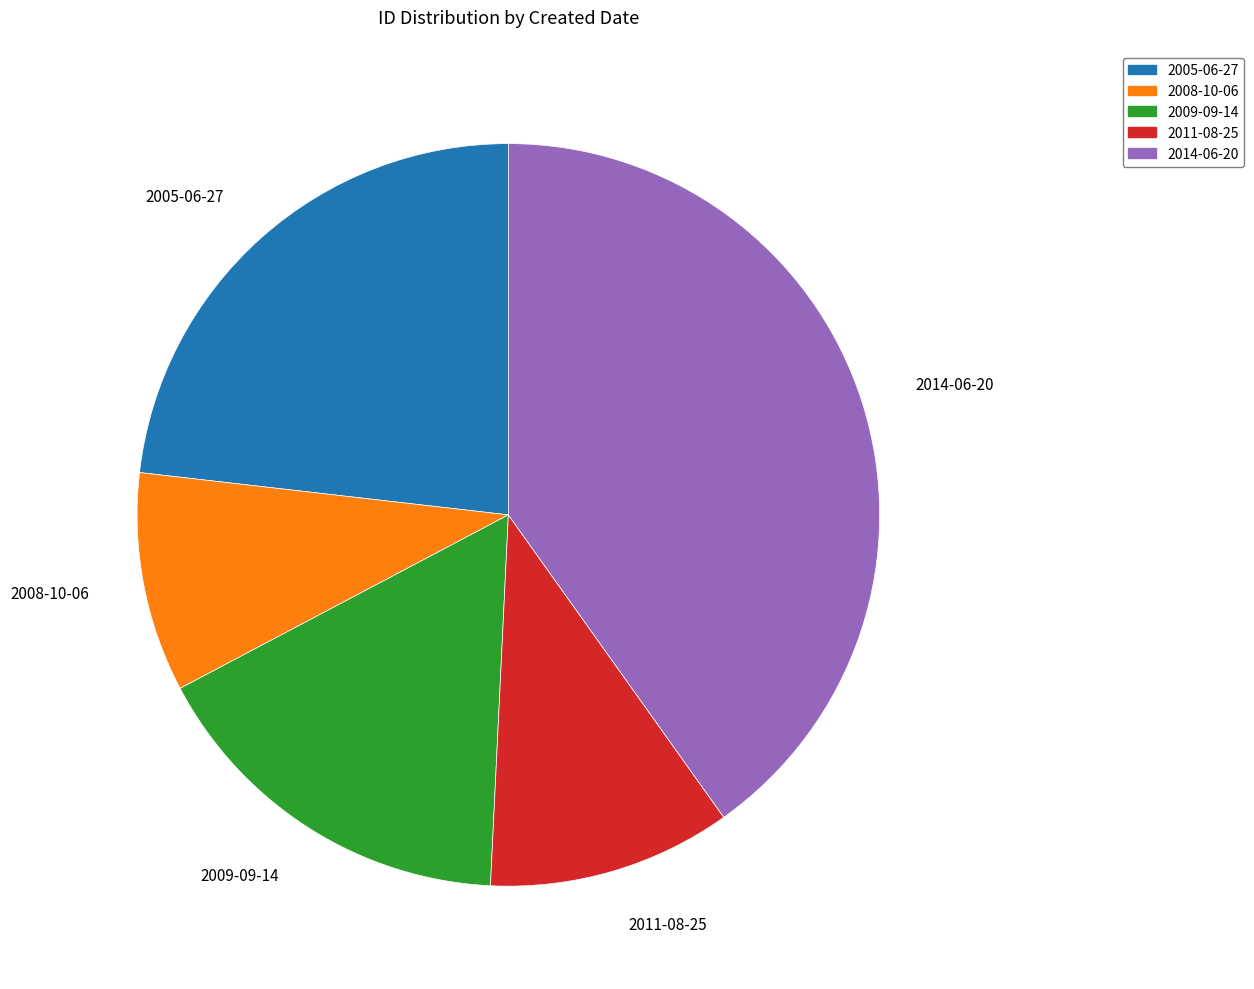

Is there any slice that represents more than half of the pie?

No